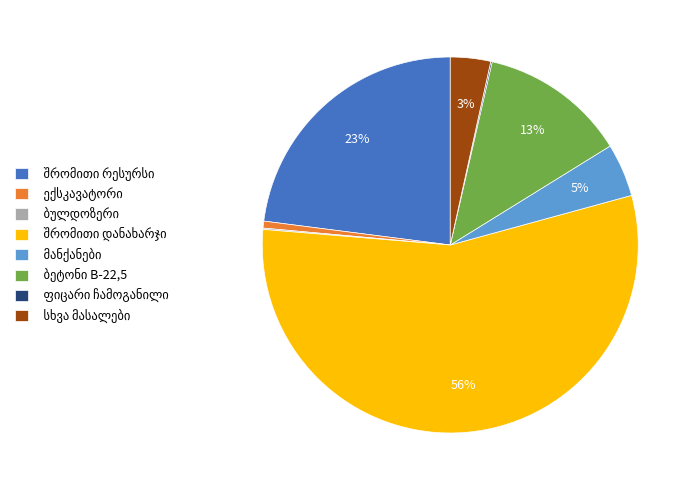

Is there any slice that represents more than half of the pie?

Yes